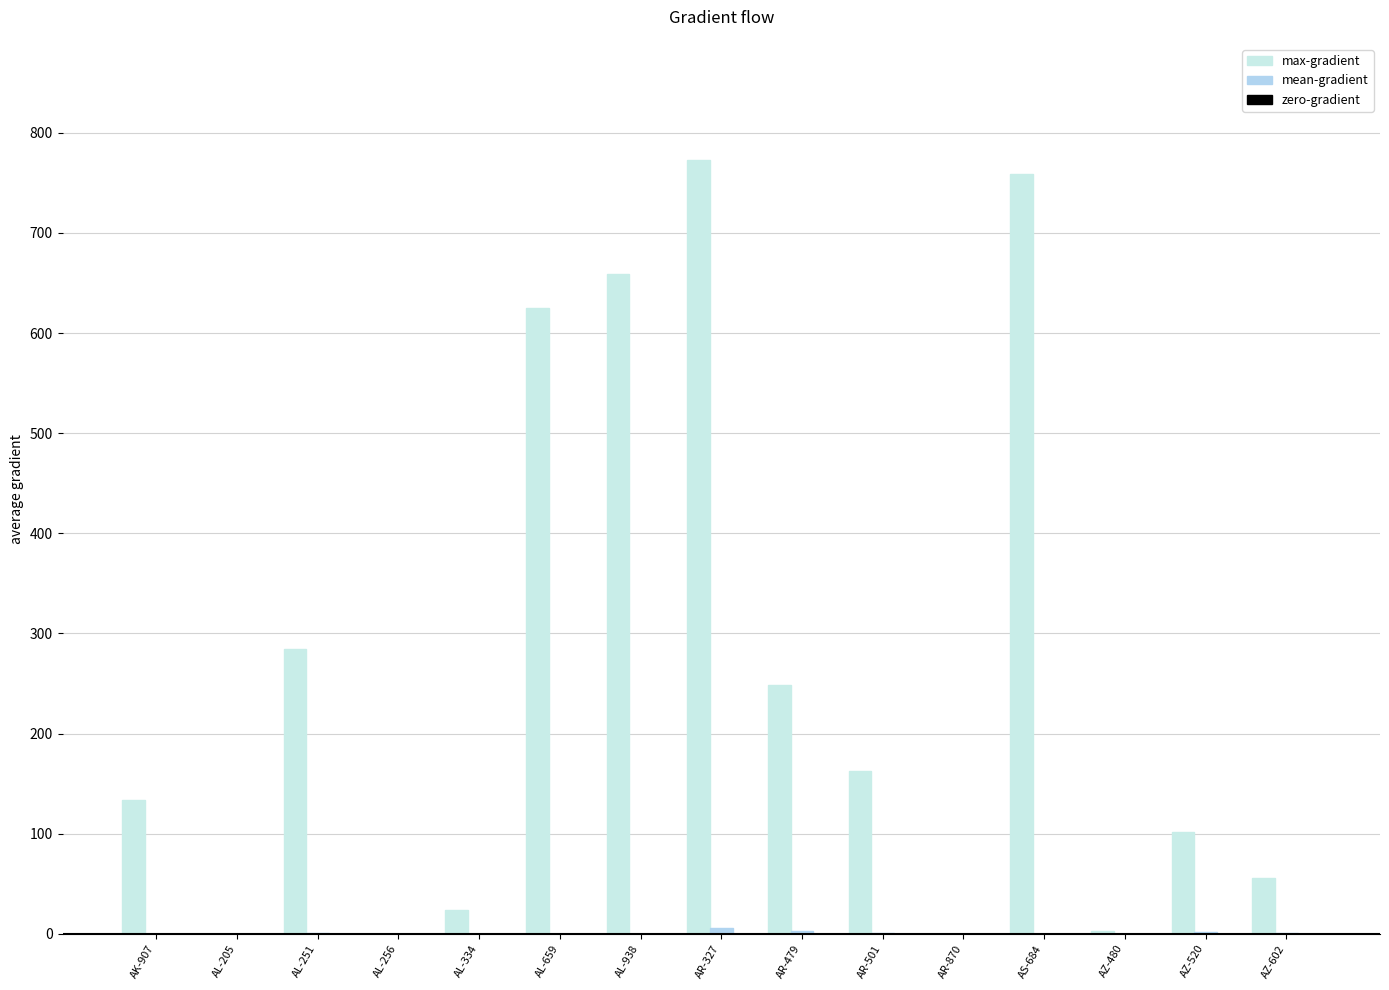

Are the bars horizontal?

No